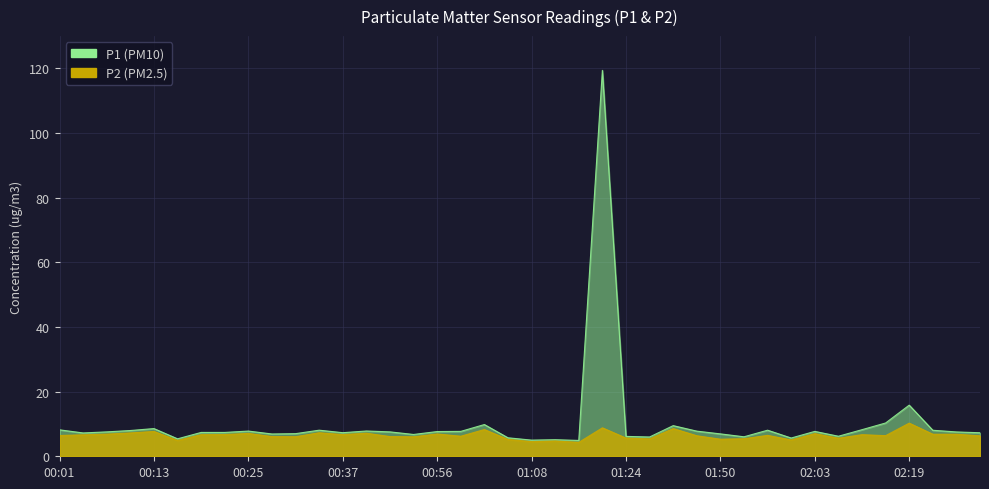

True or false: P1 and P2 intersect in this chart.

False